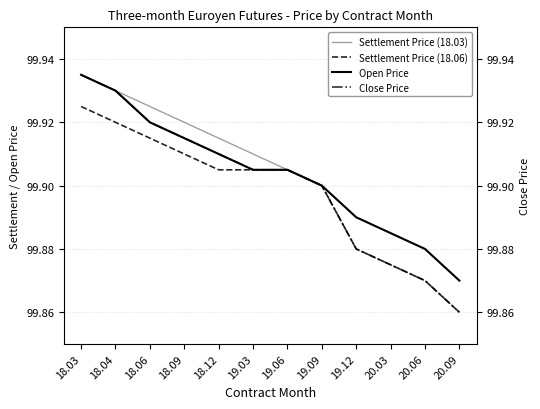

What is the sum of all Settlement Price (18.06) values?

1198.8